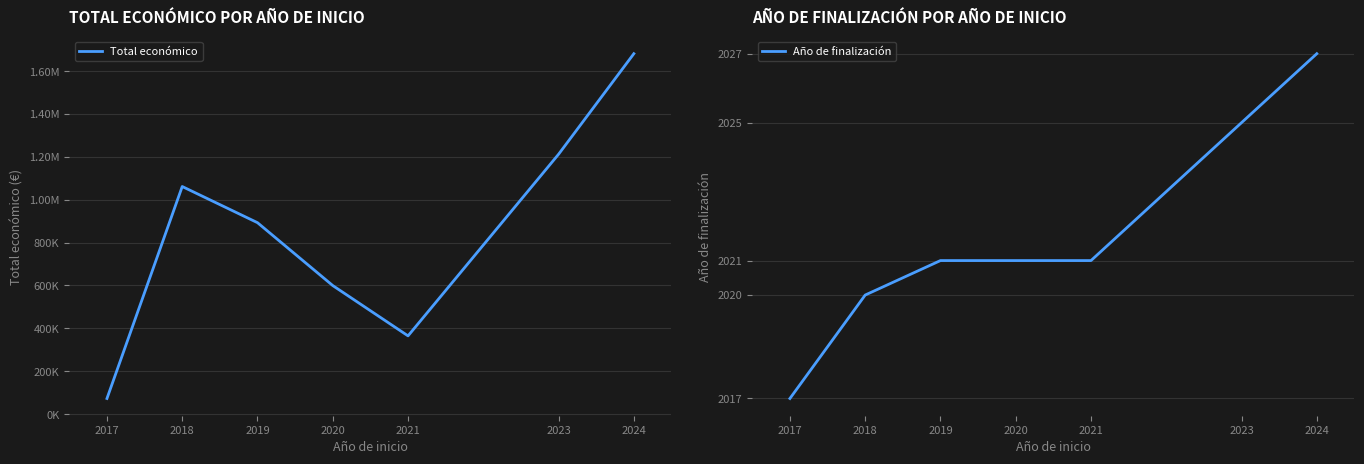

Is the value of Año de finalización at 2023 greater than the value of Total económico at 2024?

No